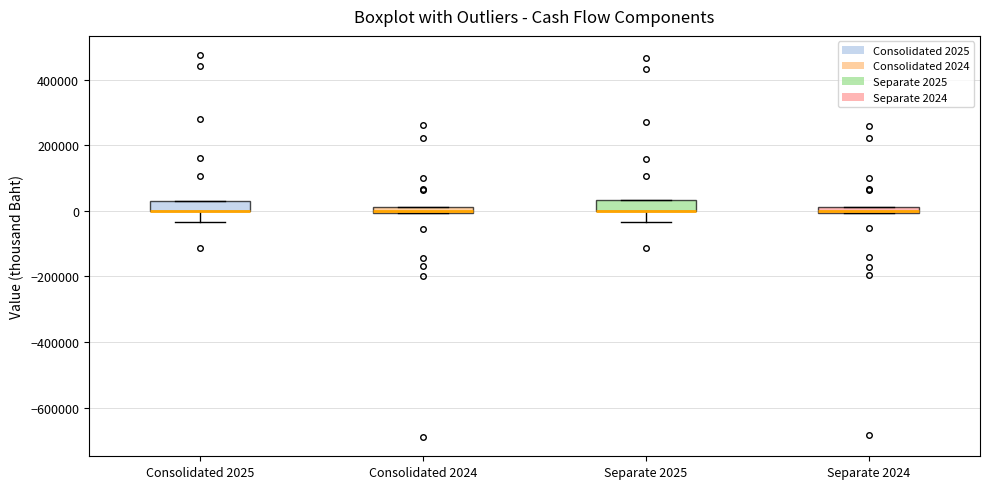

Where is the upper edge of the box for Separate 2024 on the y-axis? The values are not printed on the chart, so give them approximately, as read against the axis.

20000